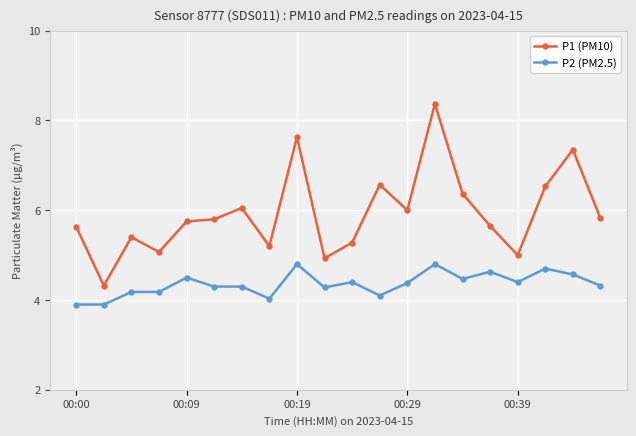

What is the smallest value displayed?

3.9